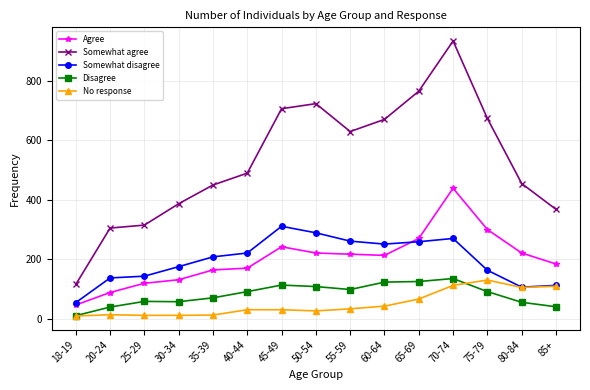

Which series has the largest range (max minus min)?

Somewhat agree